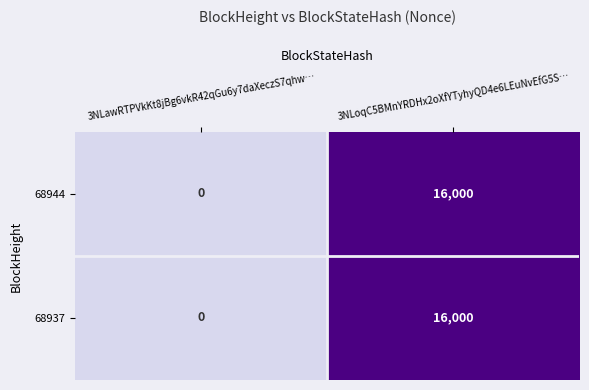

At which category is the sum across all series the highest?

3NLoqC5BMnYRDHx2oXfYTyhyQD4e6LEuNvEfG5S…